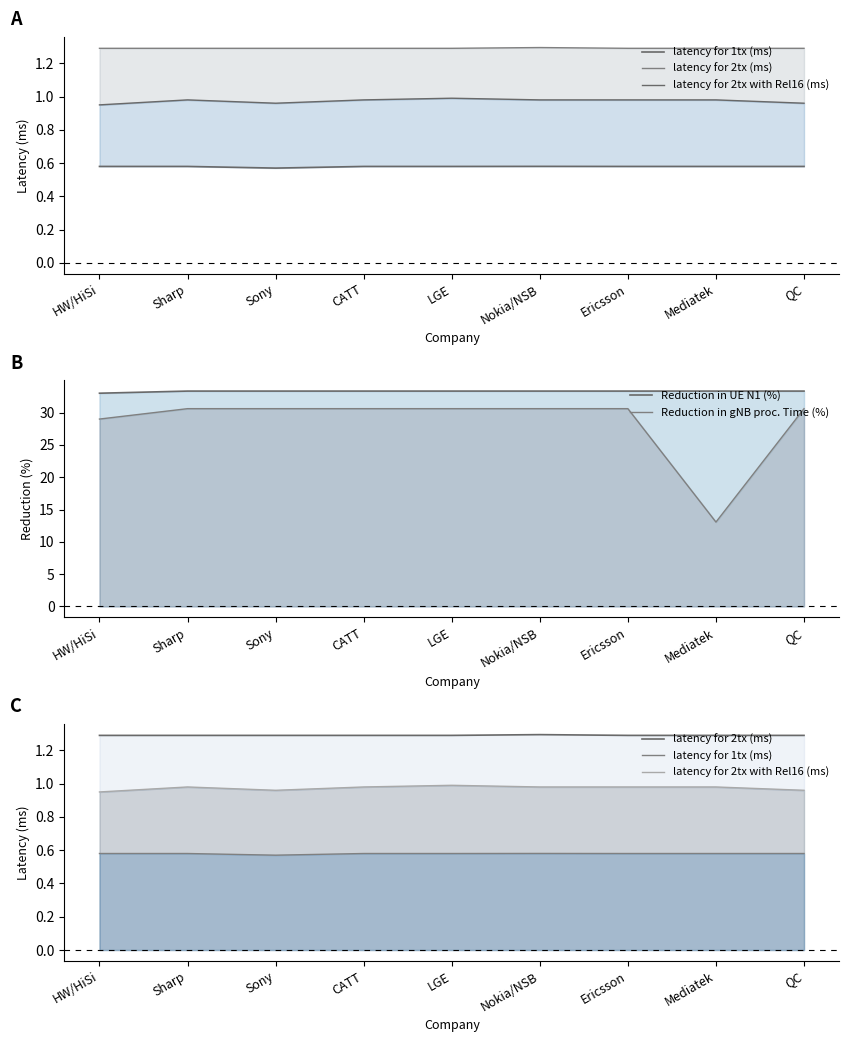

What is the spread (max minus min) of values at Sony?

32.8